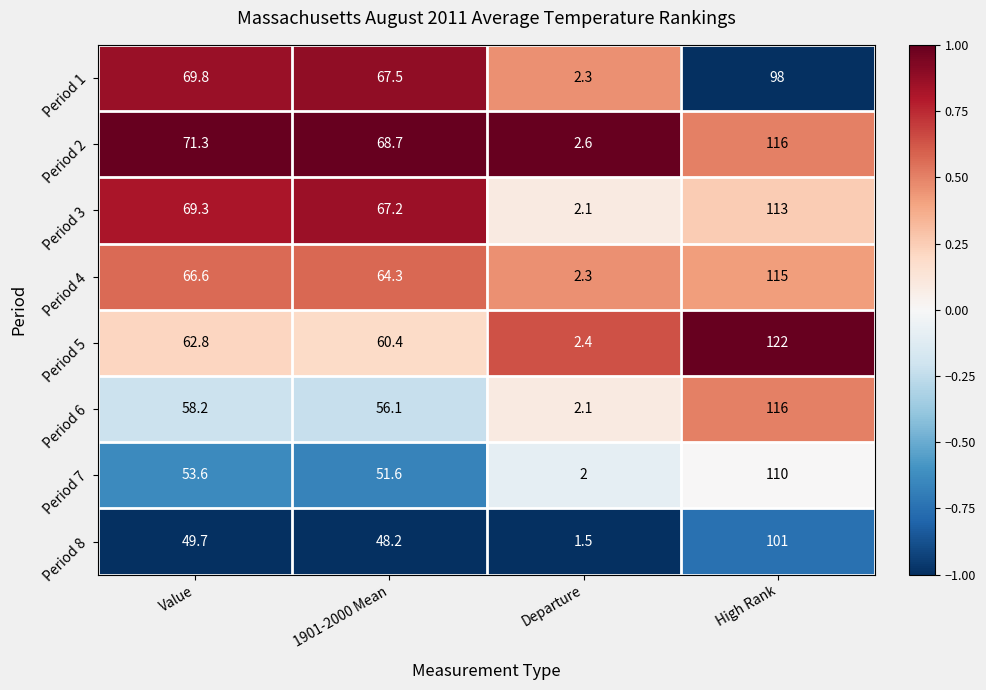

The Period 1 series shows 1.5 at Departure. True or false?

False